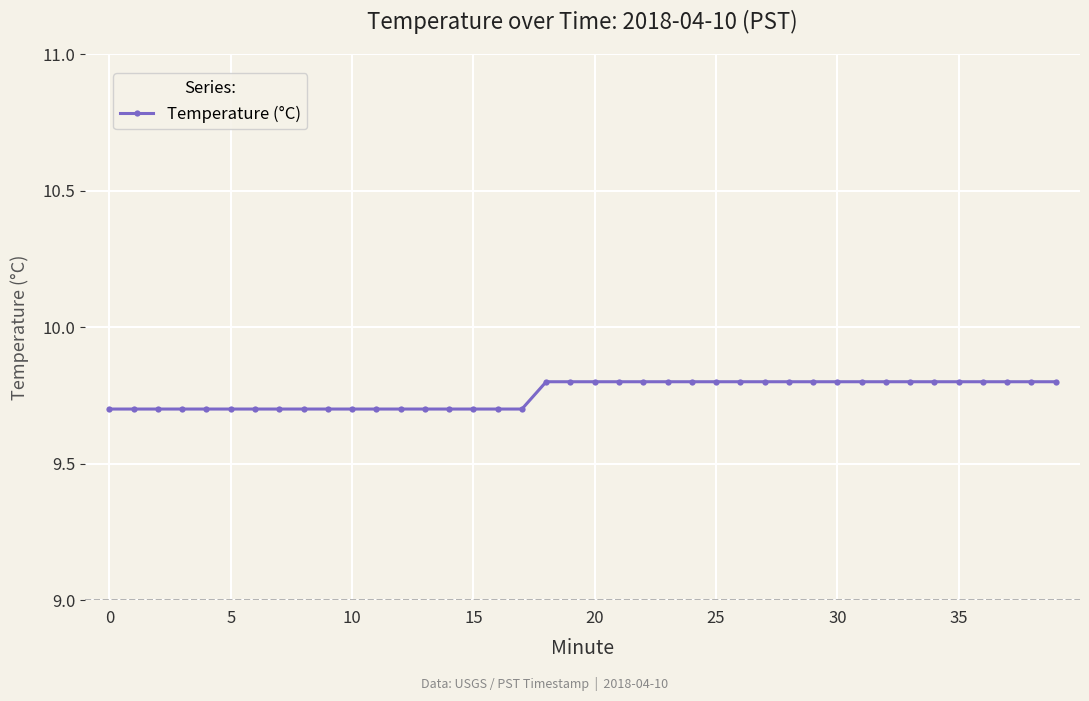

Reading left to right, transcribe all the data shown in this chart.

9.7	9.7	9.7	9.7	9.7	9.7	9.7	9.7	9.7	9.7	9.7	9.7	9.7	9.7	9.7	9.7	9.7	9.7	9.8	9.8	9.8	9.8	9.8	9.8	9.8	9.8	9.8	9.8	9.8	9.8	9.8	9.8	9.8	9.8	9.8	9.8	9.8	9.8	9.8	9.8